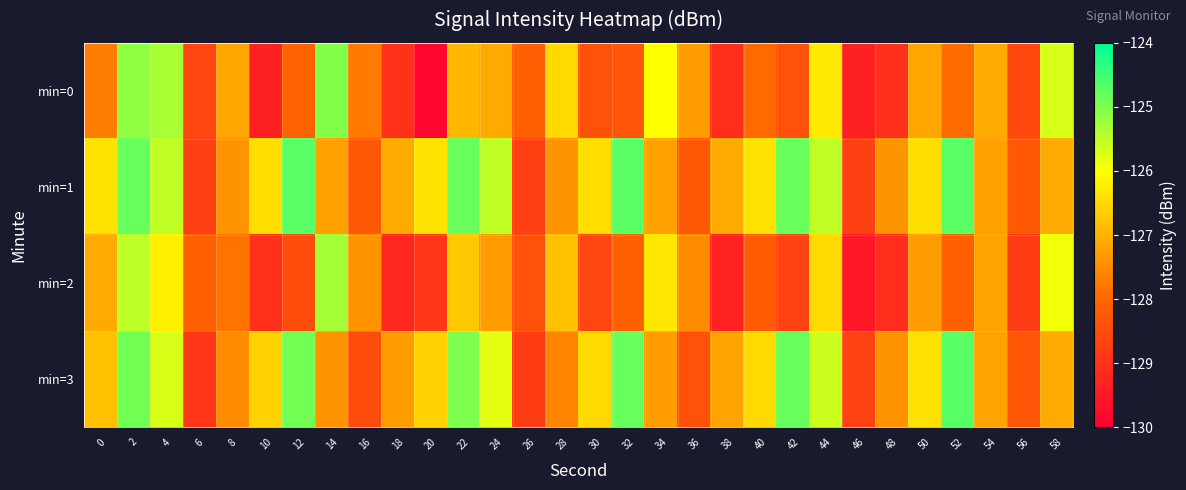

How many categories are shown in the chart?

30